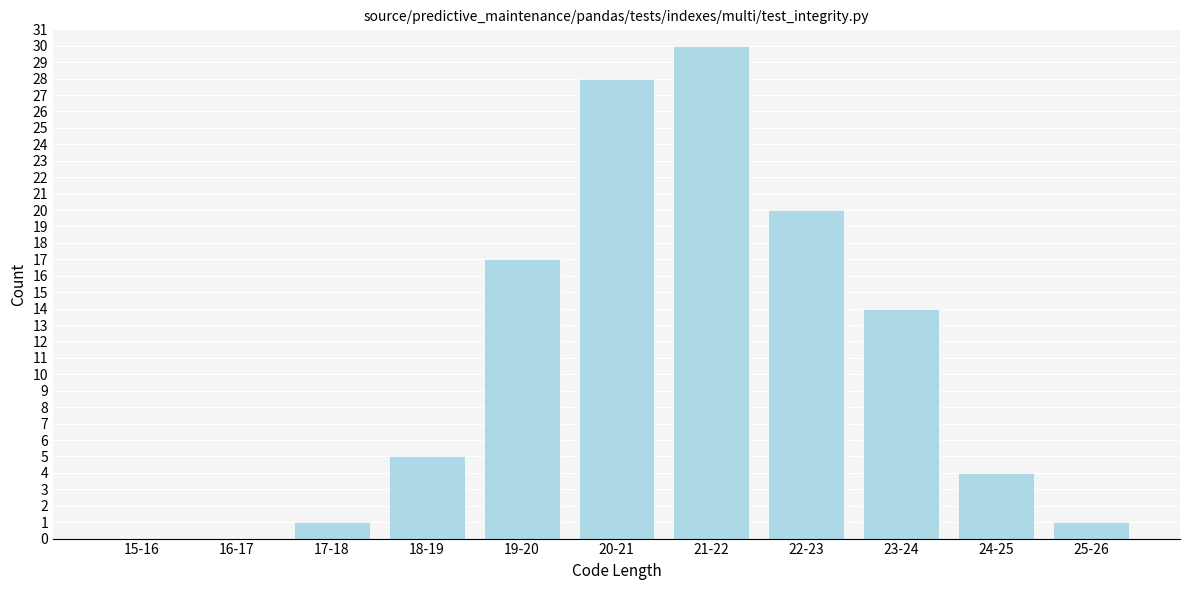

Reading right to left, what are all the values shown in this chart?

25-26=1	24-25=4	23-24=14	22-23=20	21-22=30	20-21=28	19-20=17	18-19=5	17-18=1	16-17=0	15-16=0